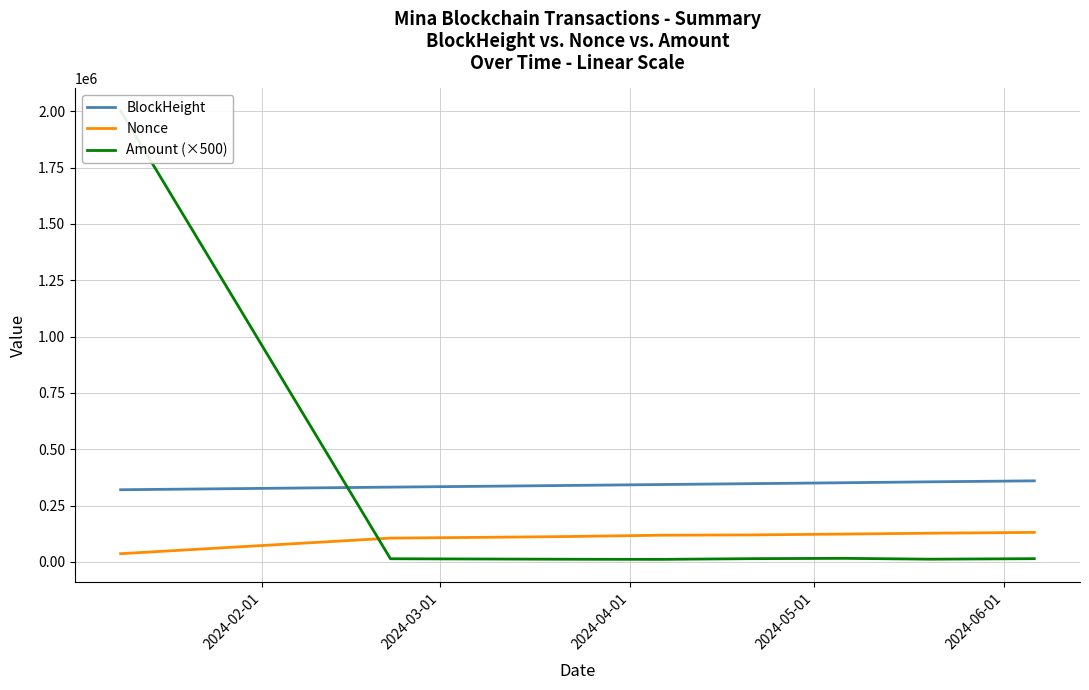

True or false: Nonce and BlockHeight cross at least once.

False